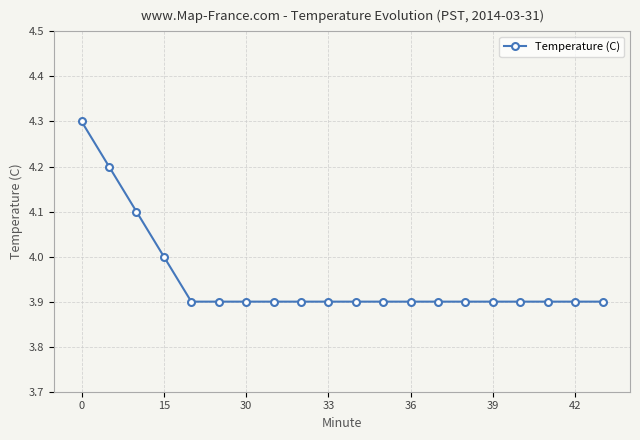

What is the difference between the second highest and second lowest values?

0.3